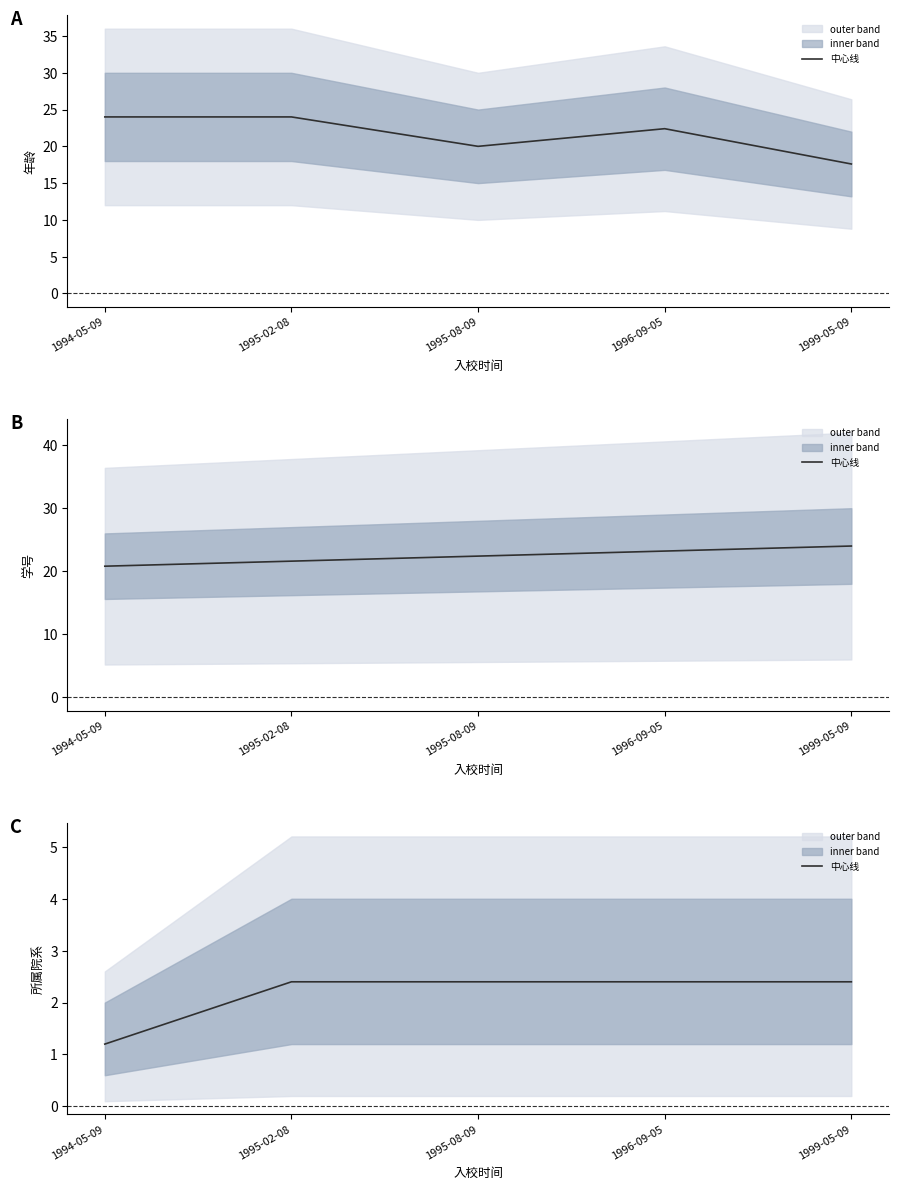

Reading left to right, what are all the values shown in this chart?

1994-05-09=1.2	1995-02-08=2.4	1995-08-09=2.4	1996-09-05=2.4	1999-05-09=2.4